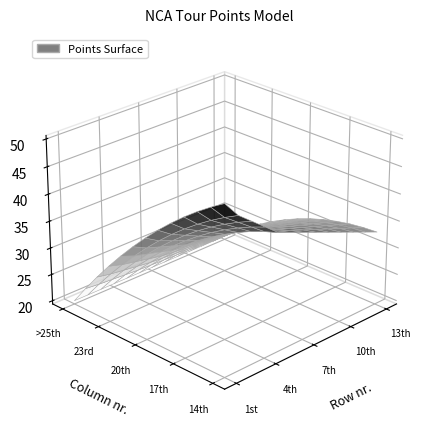

How many values in the 14th series exceed 26?

6